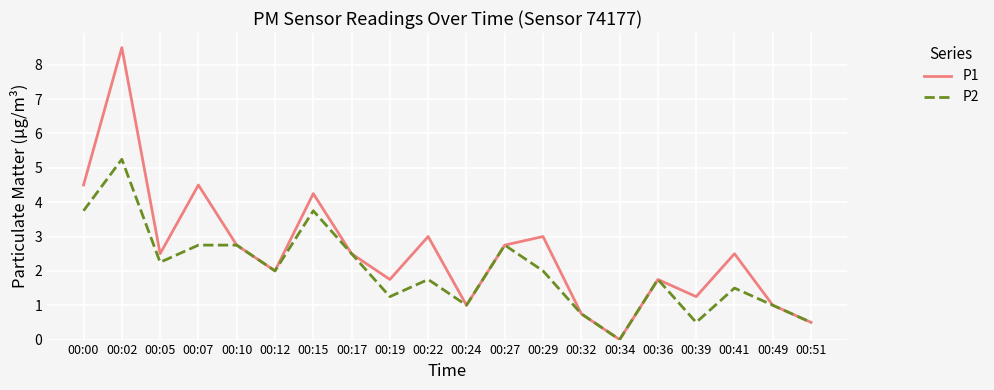

What is the highest value of the P1 series?

8.5